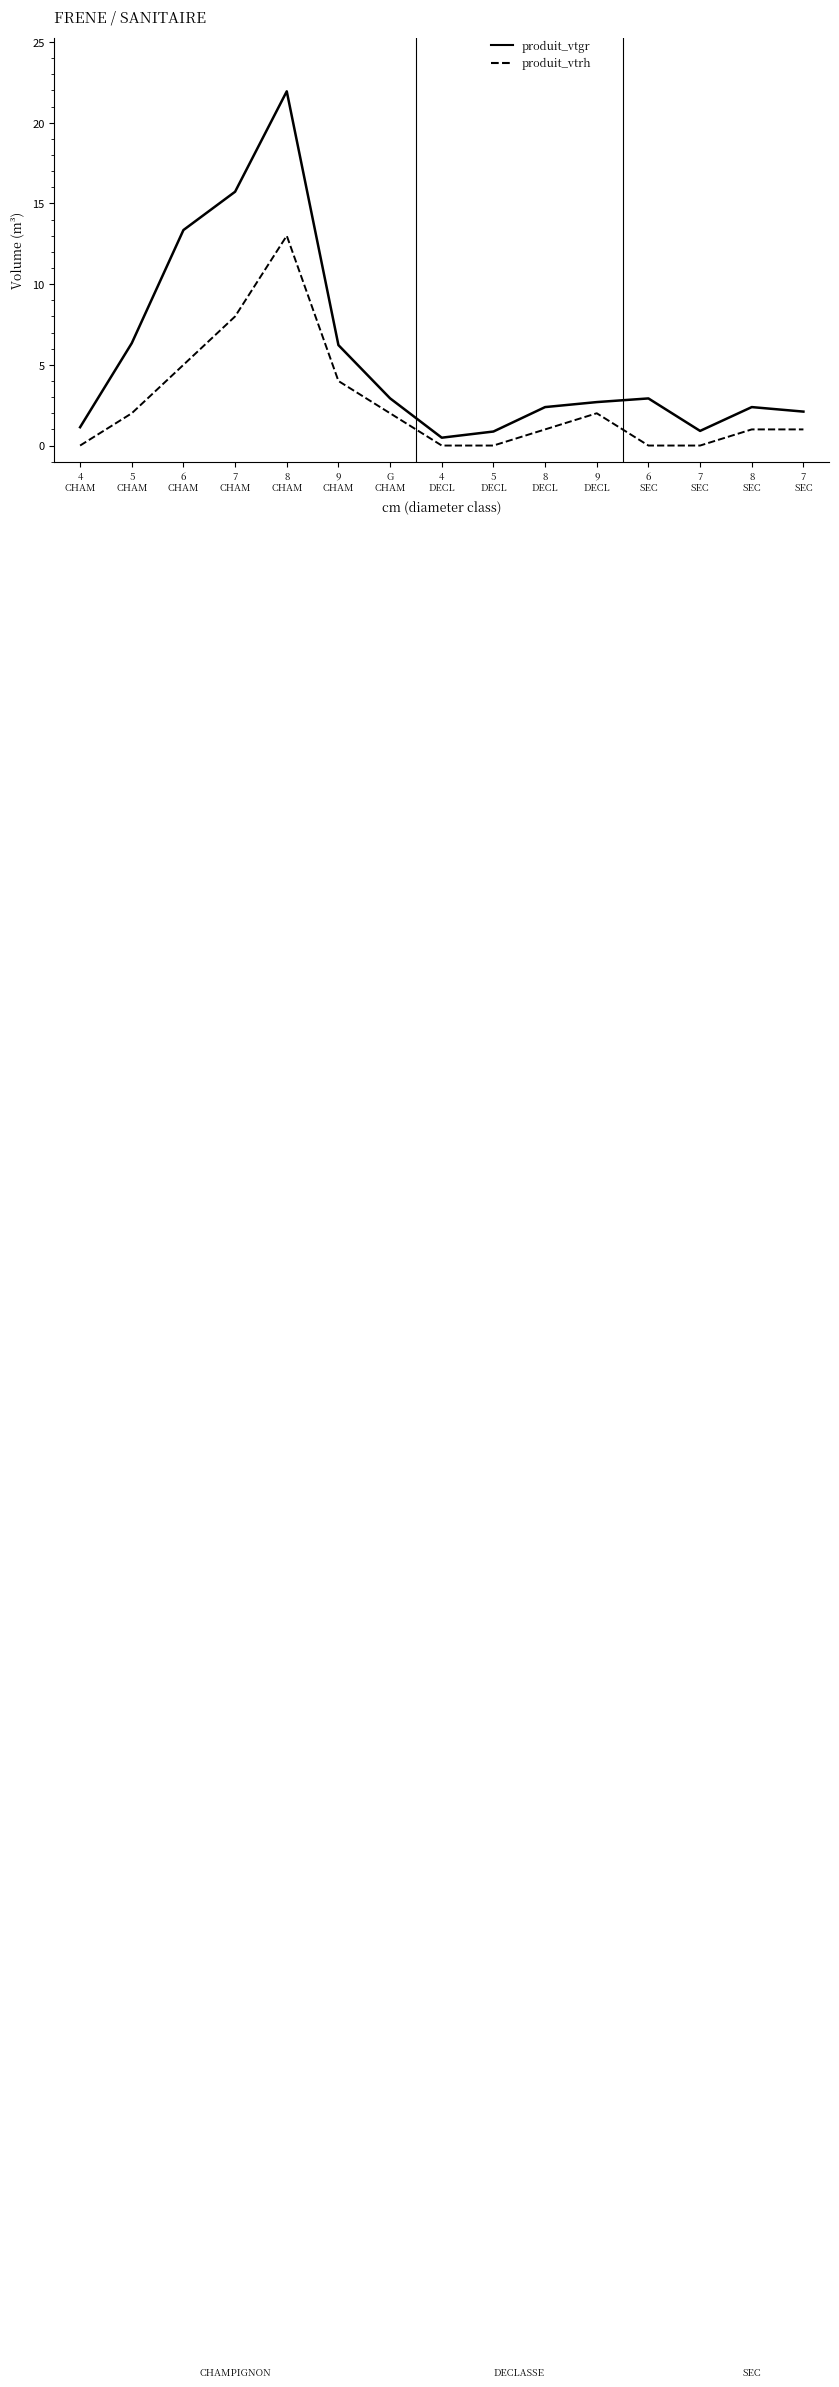

Does the chart display data point markers on the line(s)?

No